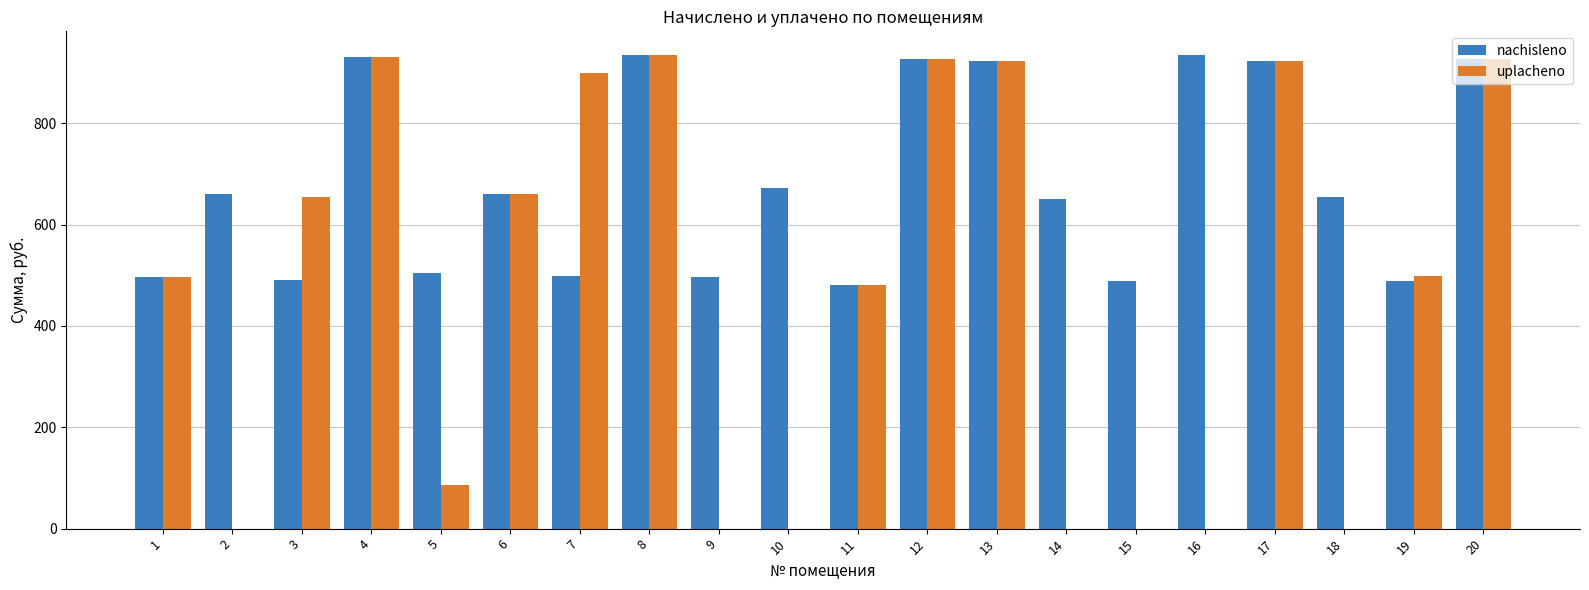

What is the sum of all uplacheno values?

9346.1